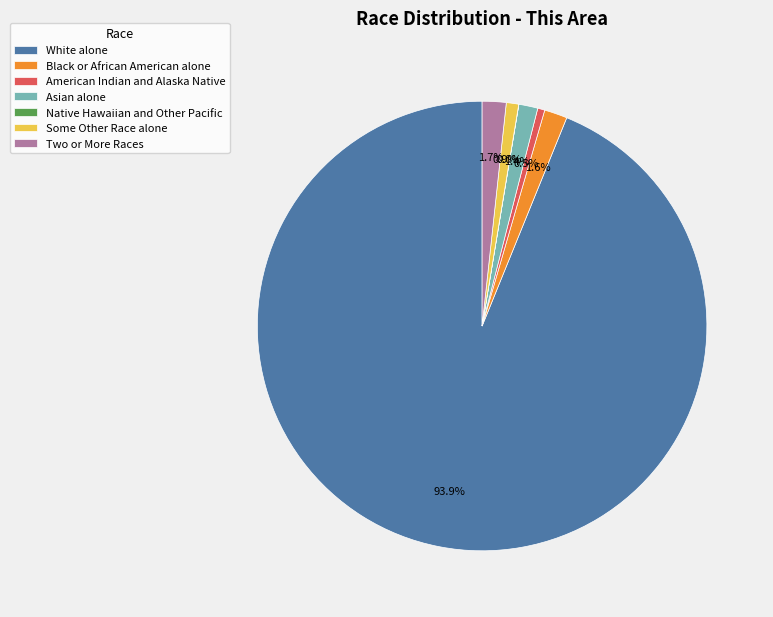

To the nearest percent, what is the difference between the largest and smallest slice percentages?

94%